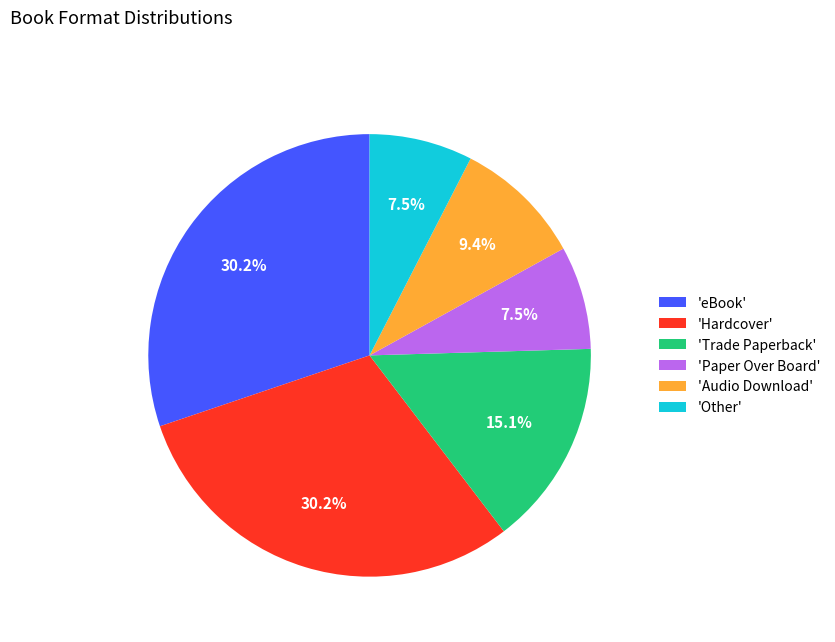

Do 'Trade Paperback' and 'Paper Over Board' together represent more than half of the pie?

No